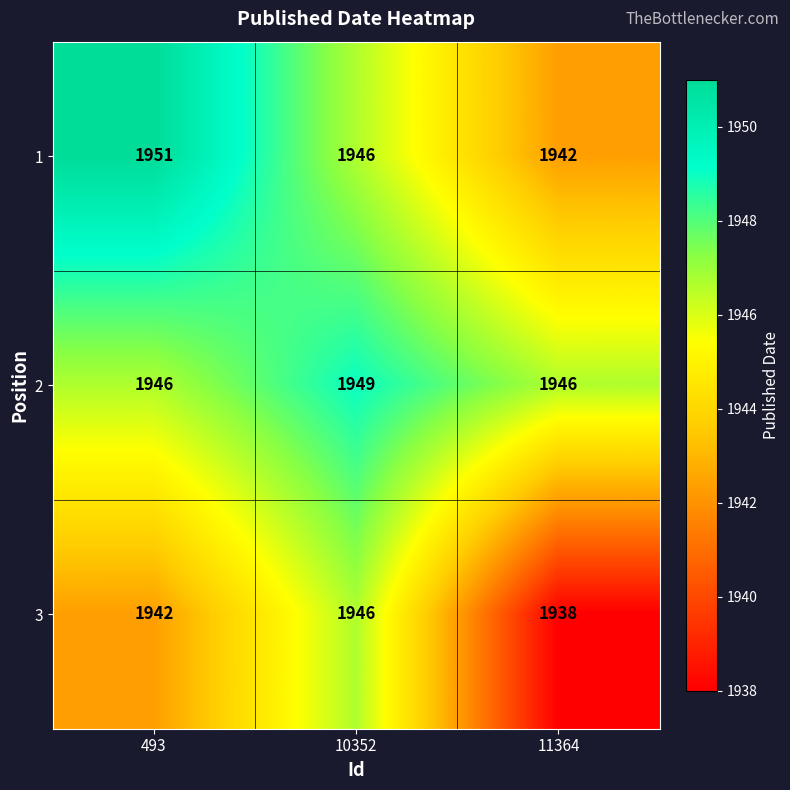

At how many categories does at least one series exceed 1941?

3